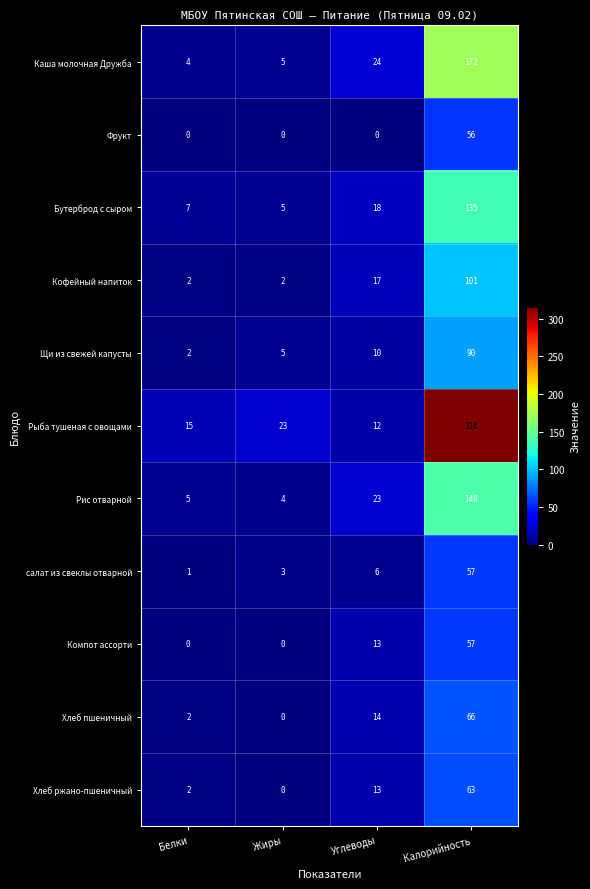

The Фрукт series shows 56 at Калорийность. True or false?

True